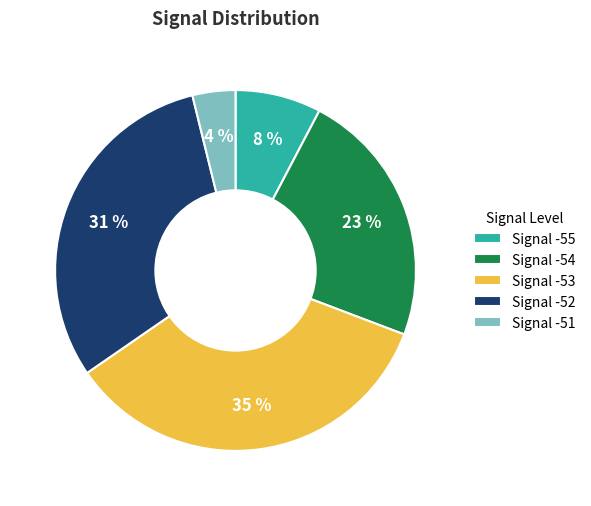

To the nearest percent, what is the average slice percentage?

20%